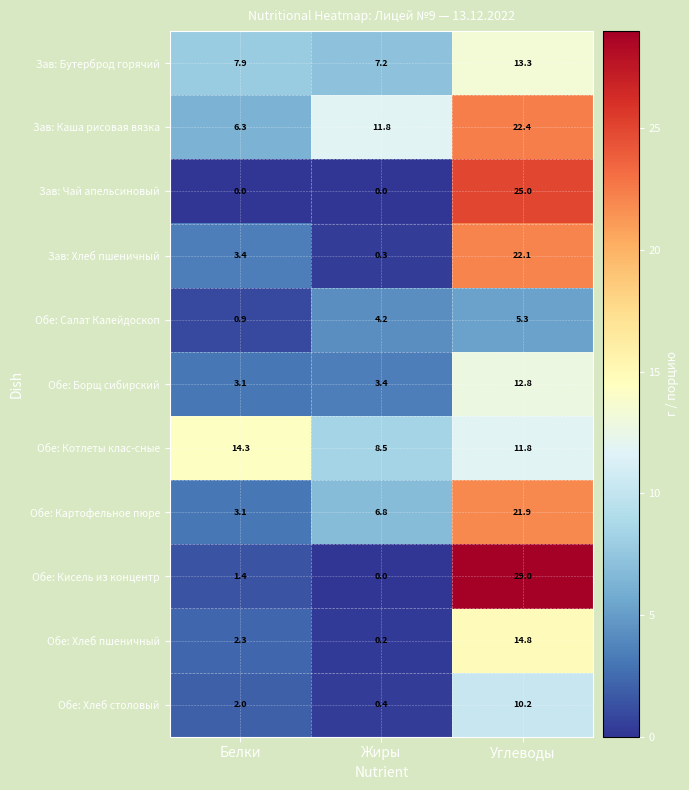

At Углеводы, list the series in order from largest to smallest.

Обе: Кисель из концентр, Зав: Чай апельсиновый, Зав: Каша рисовая вязка, Зав: Хлеб пшеничный, Обе: Картофельное пюре, Обе: Хлеб пшеничный, Зав: Бутерброд горячий, Обе: Борщ сибирский, Обе: Котлеты клас-сные, Обе: Хлеб столовый, Обе: Салат Калейдоскоп